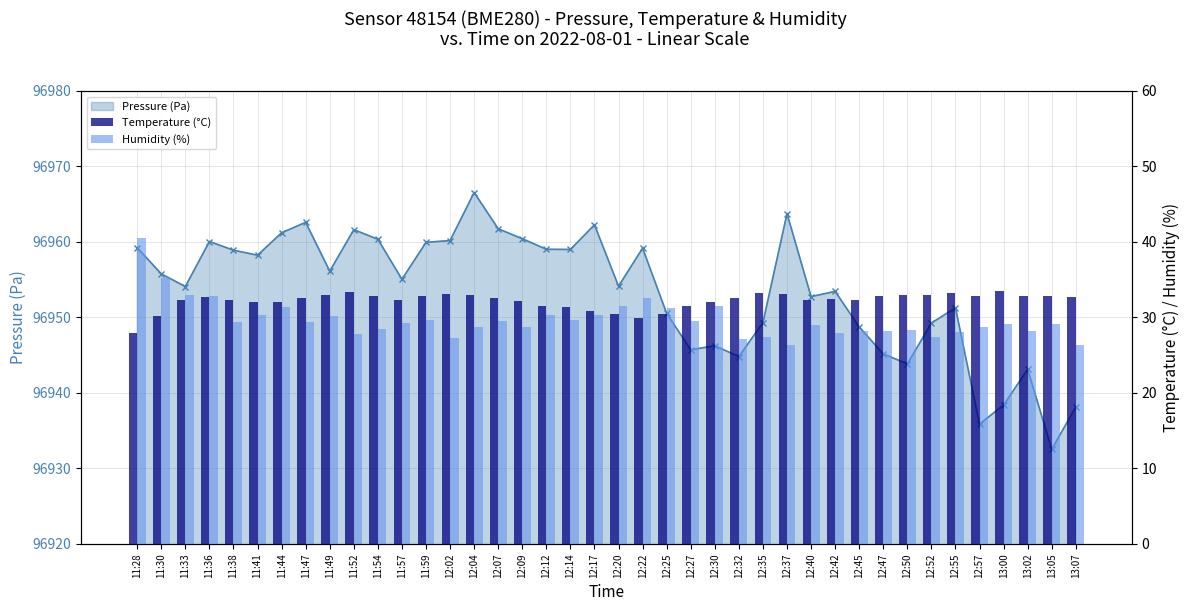

What is the sum of the Humidity (%) values at 12:40 and 12:57?

57.7